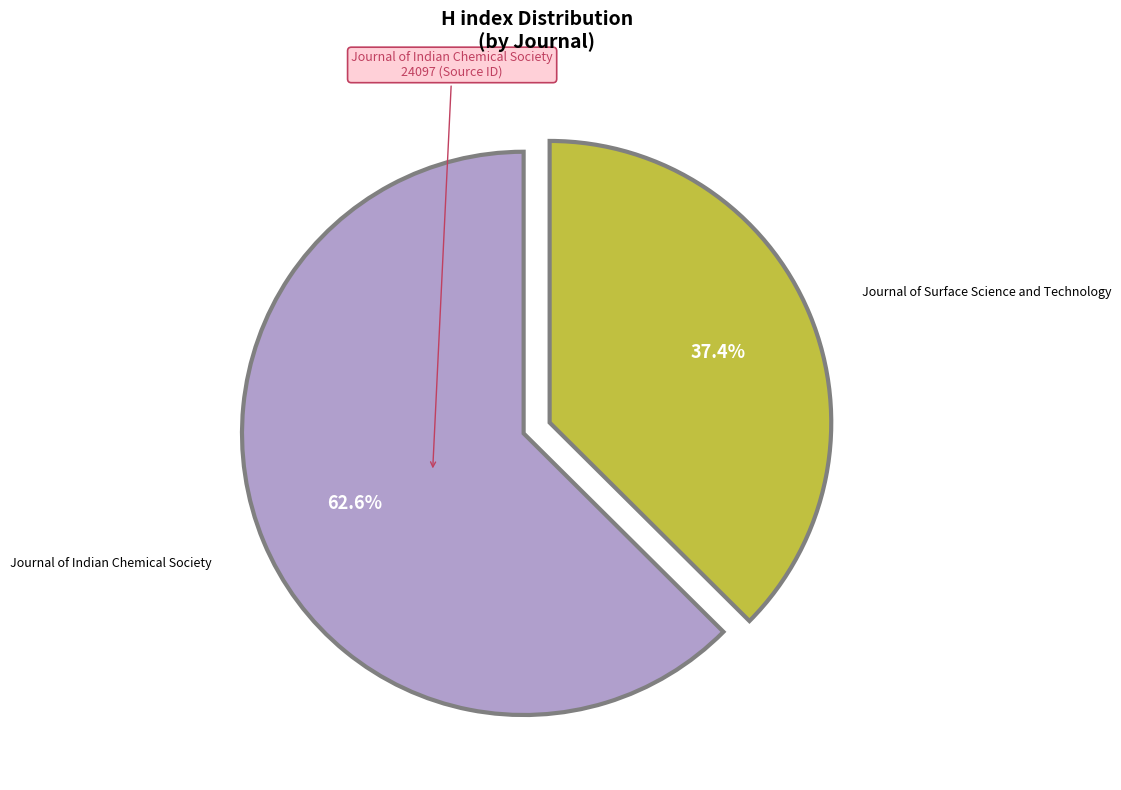

Does any single category account for the majority?

Yes